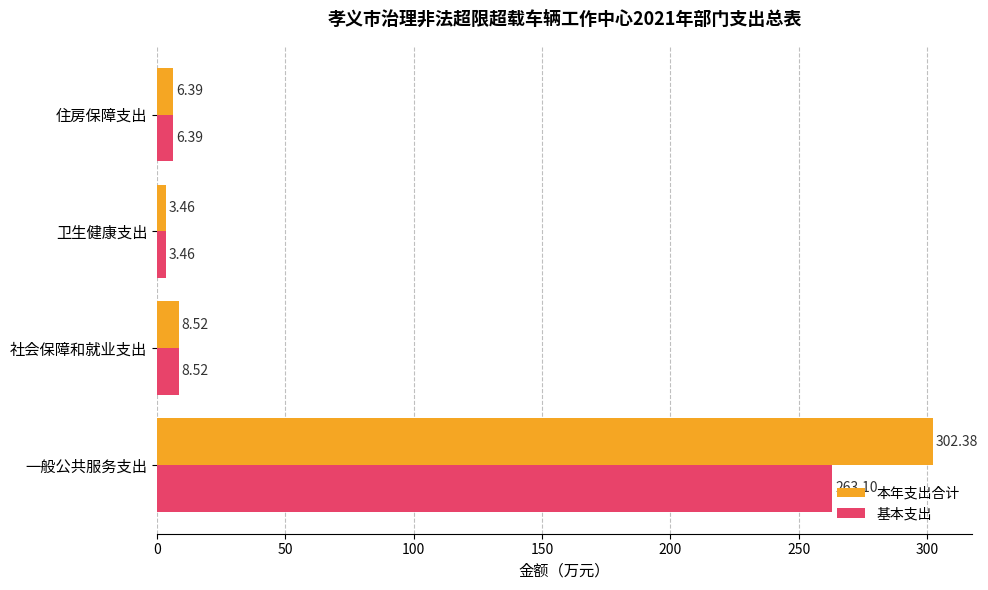

Where is 本年支出合计 nearest to the value 152?

社会保障和就业支出